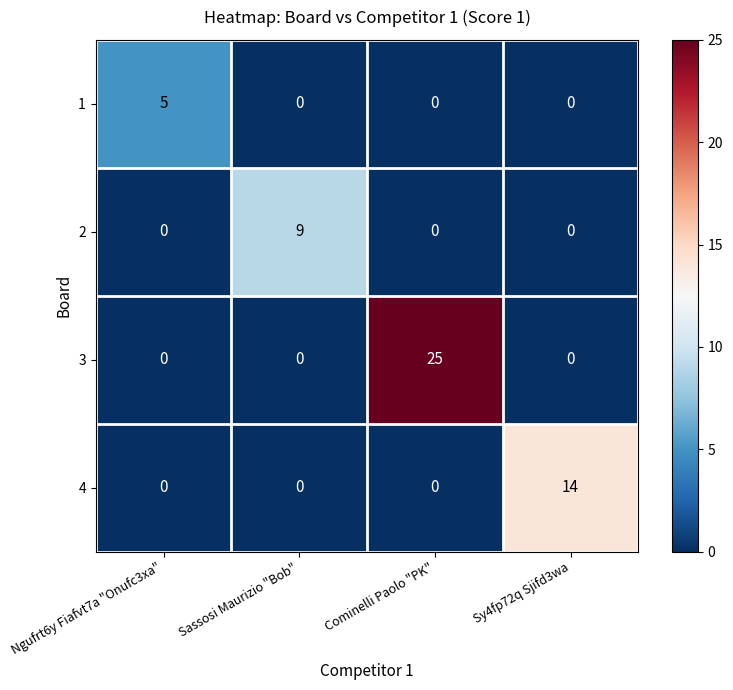

How many 1 values are between 0 and 5?

4